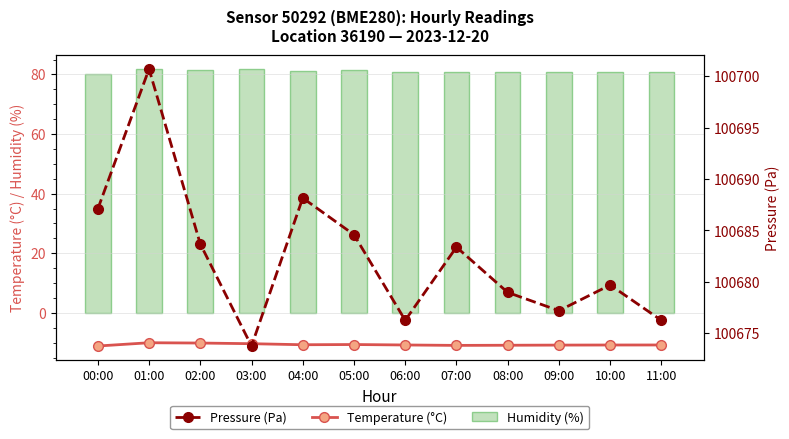

Does the chart contain any negative values?

Yes